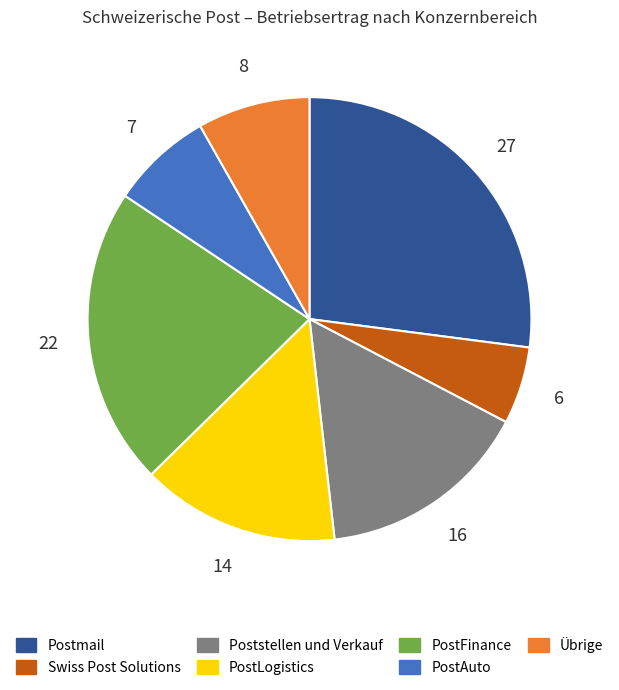

The PostFinance slice represents 7% of the pie. True or false?

False